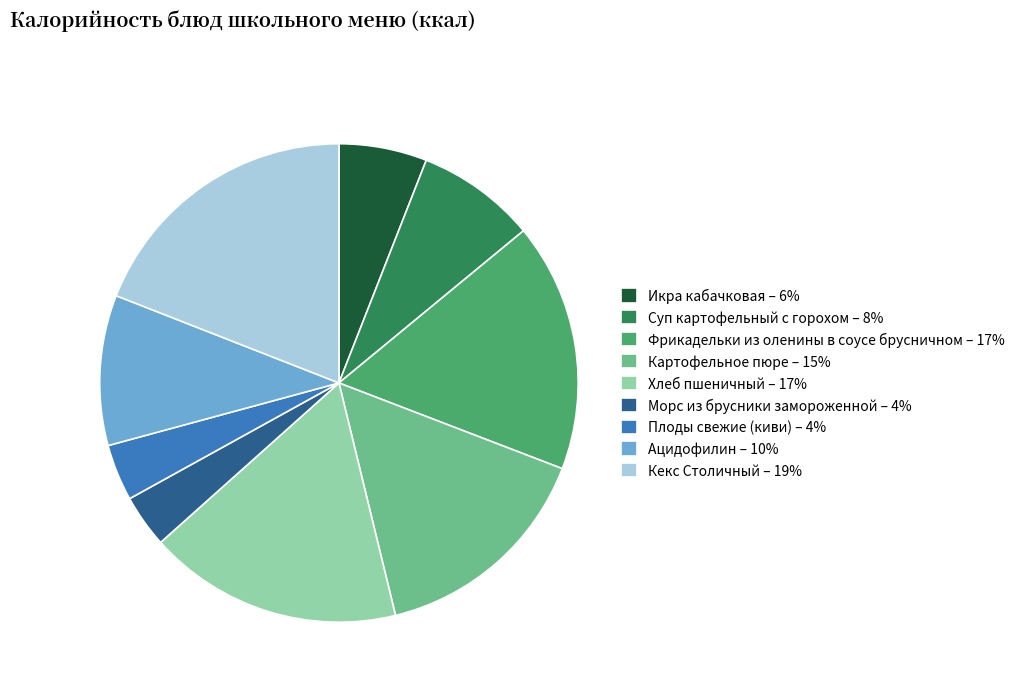

Count the number of slices in the pie.

9